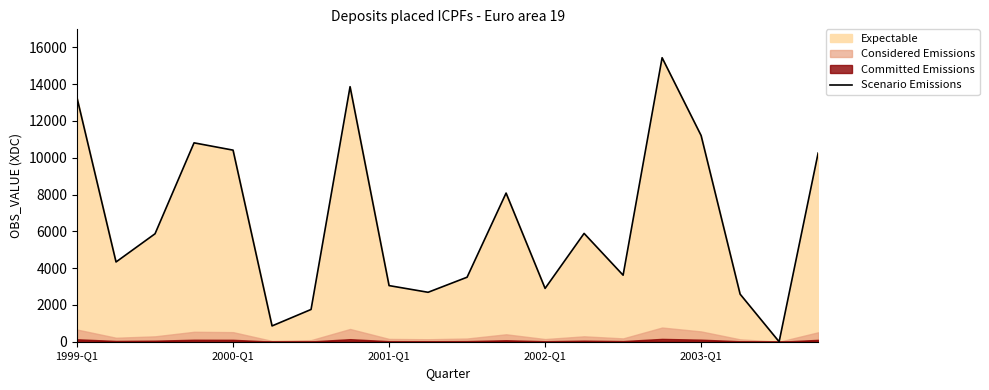

Between 17 and 13, which is larger?

13